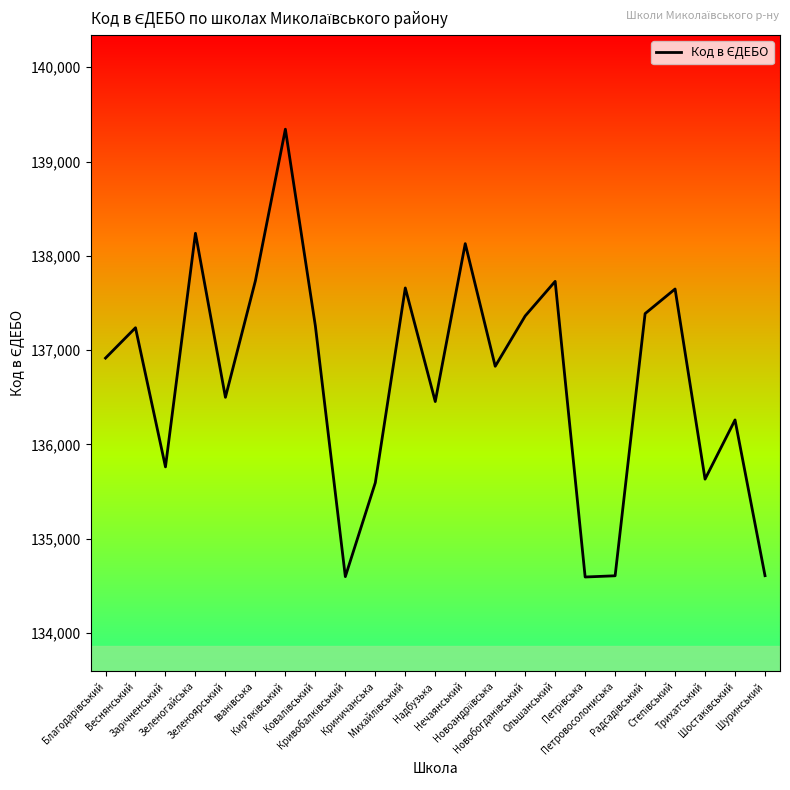

What is the greatest value displayed?

139343